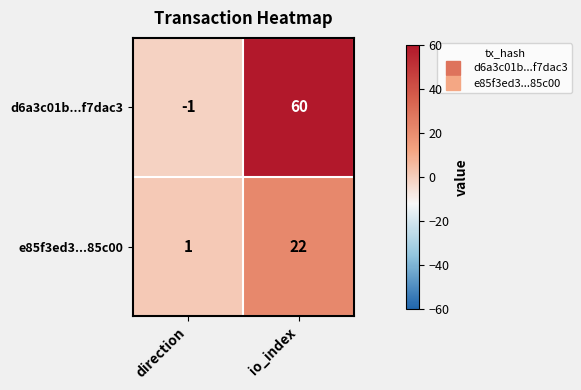

Reading left to right, transcribe all the data shown in this chart.

d6a3c01b...f7dac3: -1	60
e85f3ed3...85c00: 1	22